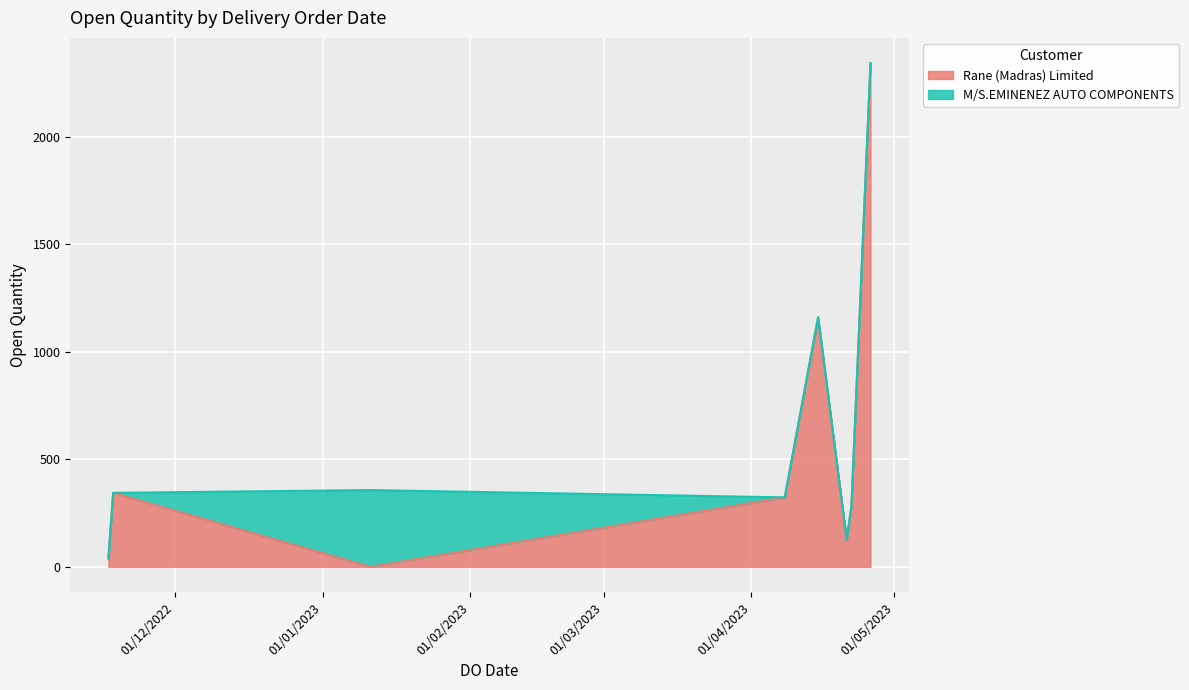

What is the sum of all values?

4974